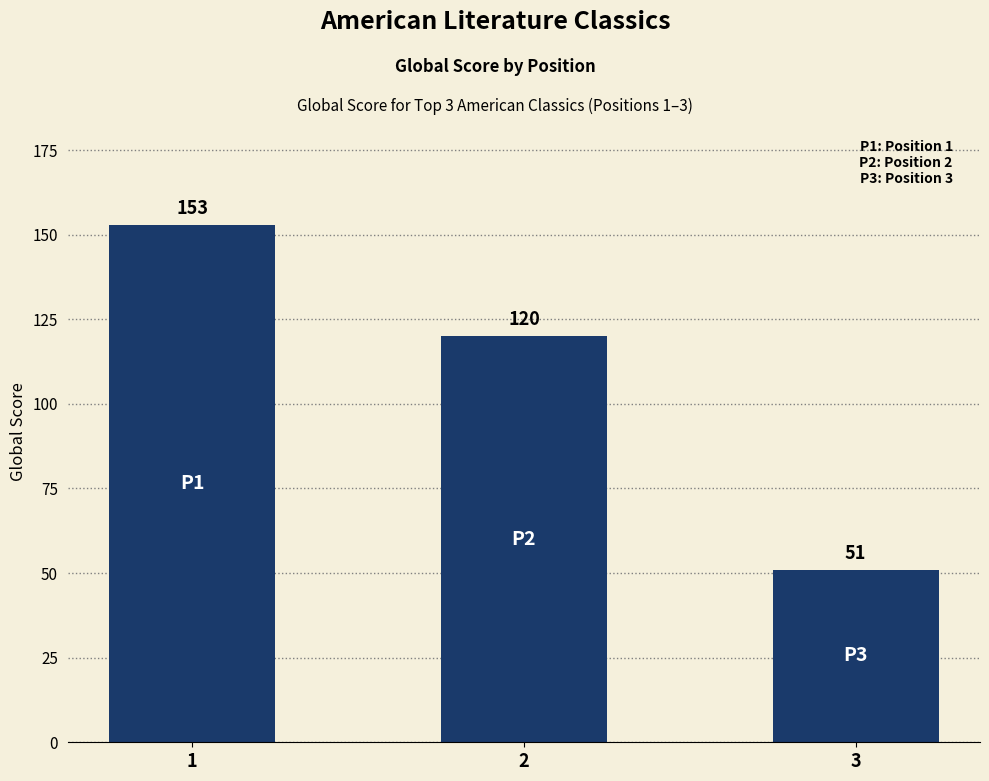

What is the average value?

108